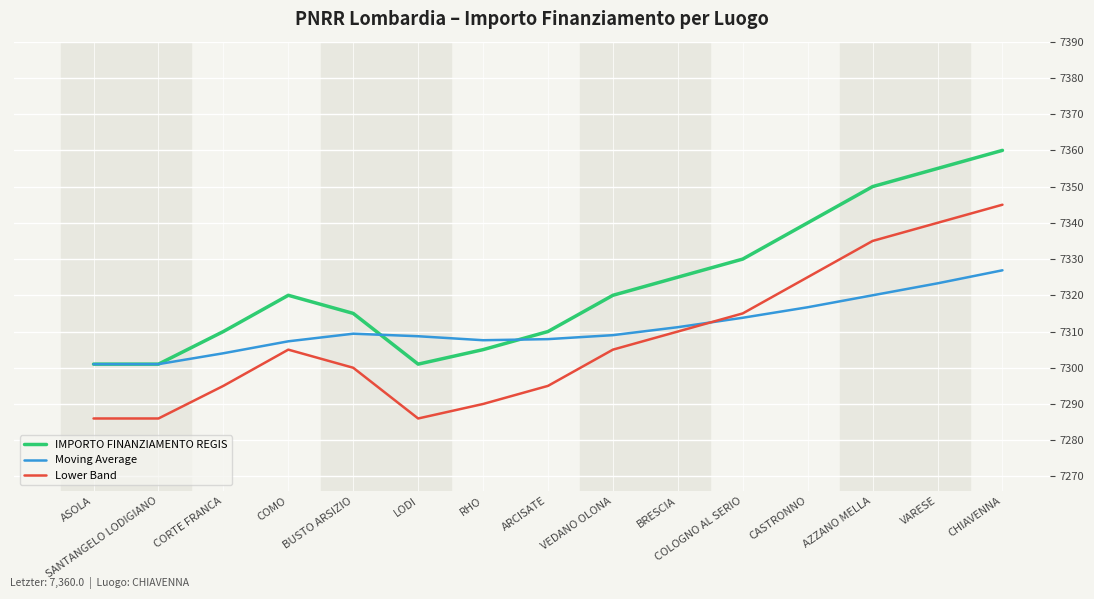

At which category is the sum across all series the highest?

CHIAVENNA